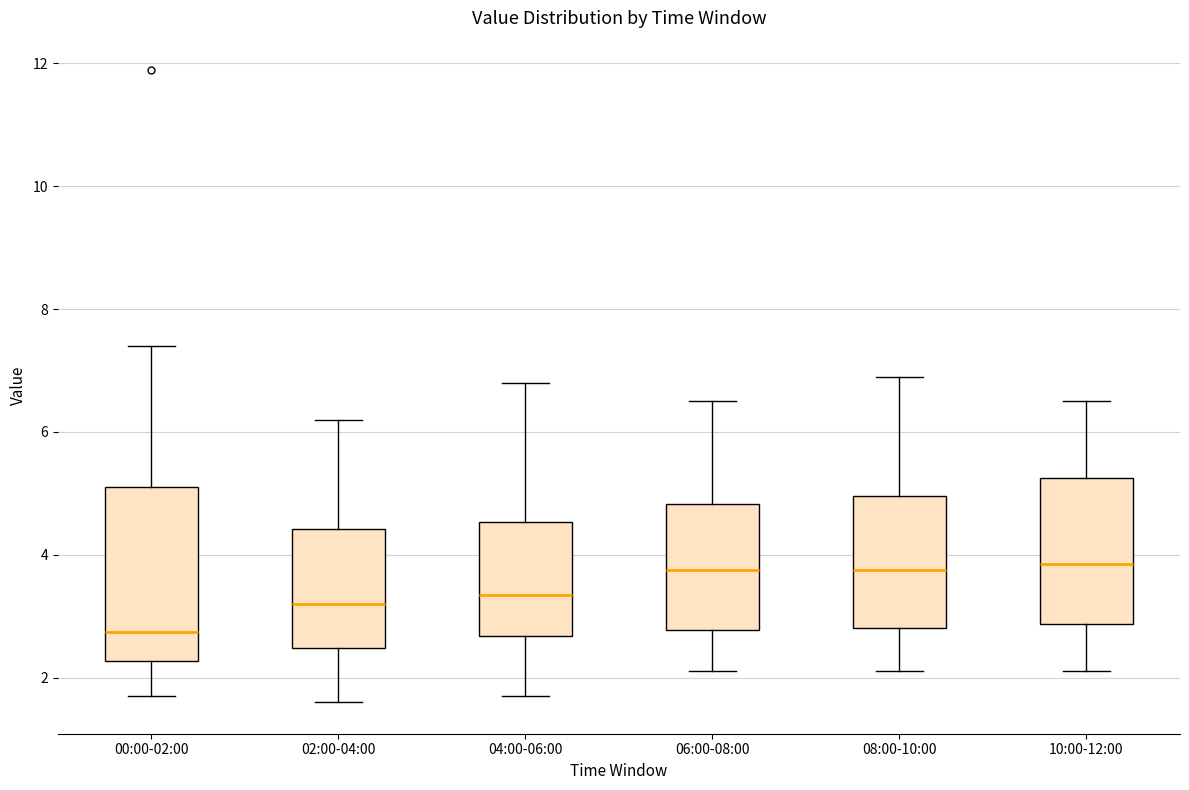

Which box is the tallest, from its lower edge to its upper edge?

00:00-02:00